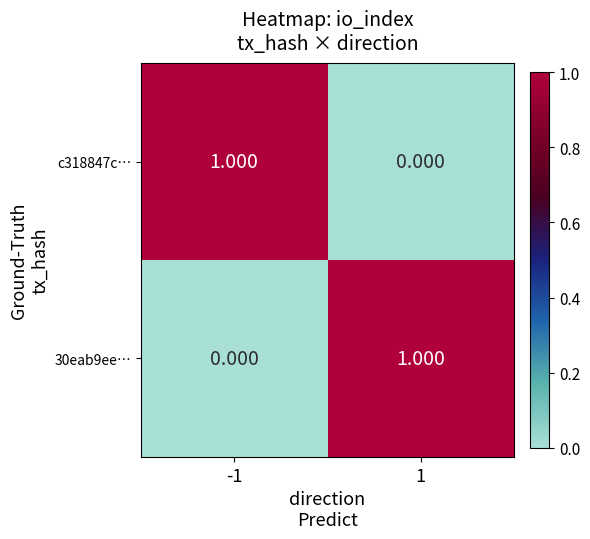

Is the value of 30eab9ee… at 1 greater than the value of c318847c… at 1?

Yes